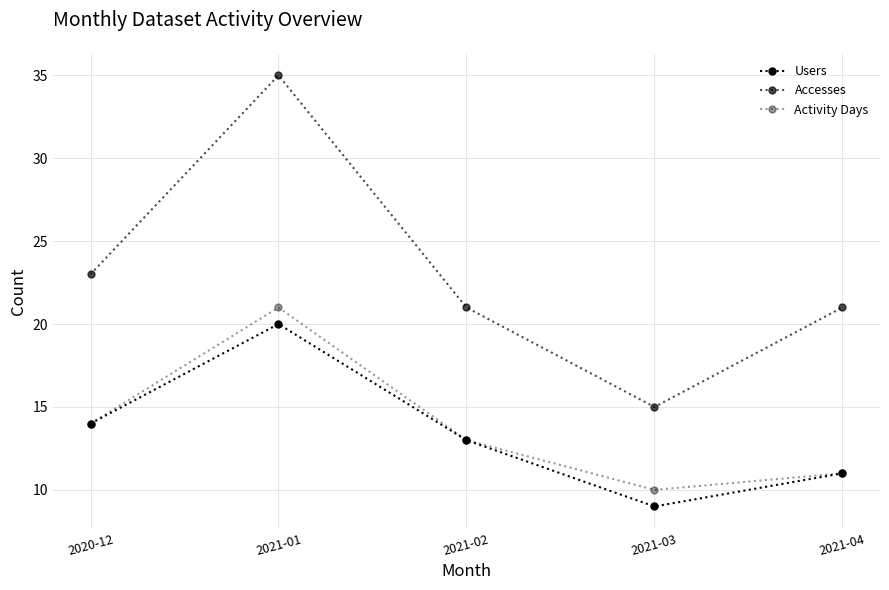

How many lines are shown in the chart?

3